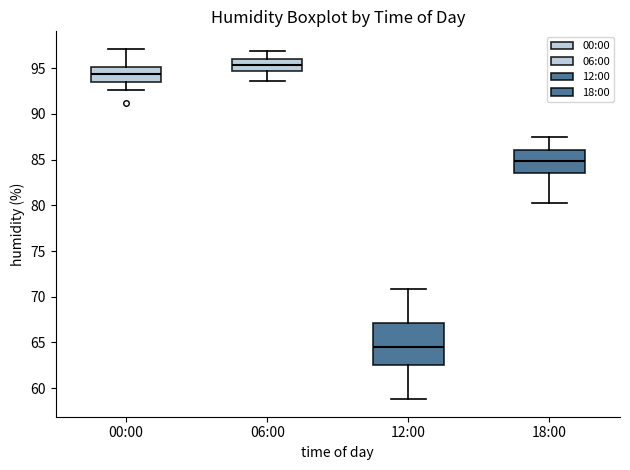

Where is the upper edge of the box for 18:00 on the y-axis? The values are not printed on the chart, so give them approximately, as read against the axis.

86.0